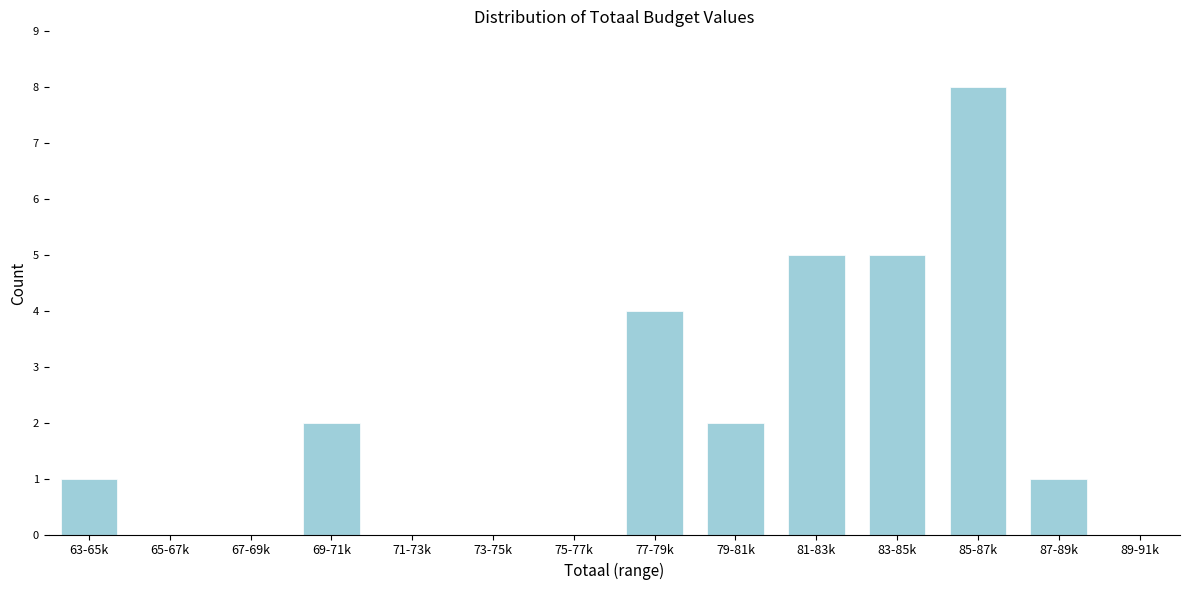

Reading left to right, transcribe all the data shown in this chart.

63-65k=1	65-67k=0	67-69k=0	69-71k=2	71-73k=0	73-75k=0	75-77k=0	77-79k=4	79-81k=2	81-83k=5	83-85k=5	85-87k=8	87-89k=1	89-91k=0